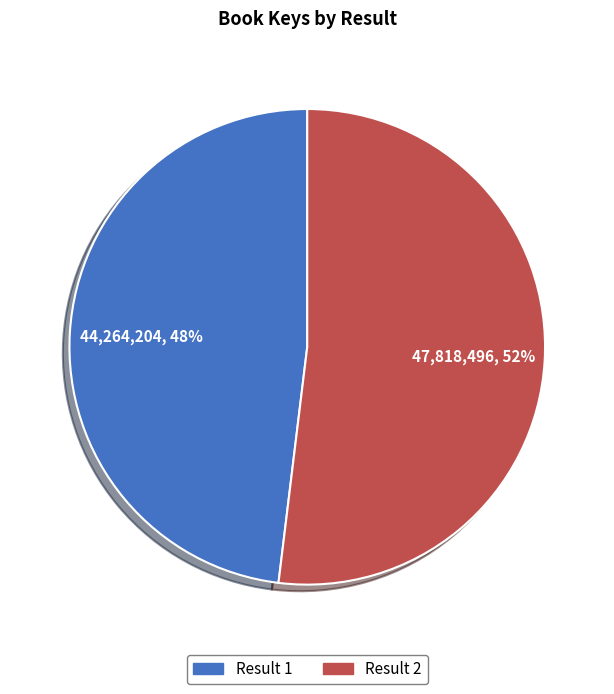

Does any single category account for the majority?

Yes